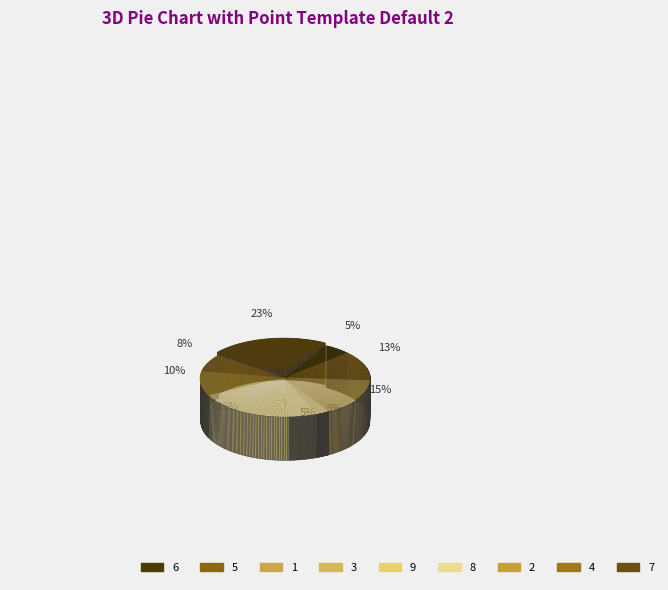

To the nearest percent, what is the difference between the 4 and 2 slice percentages?

3%